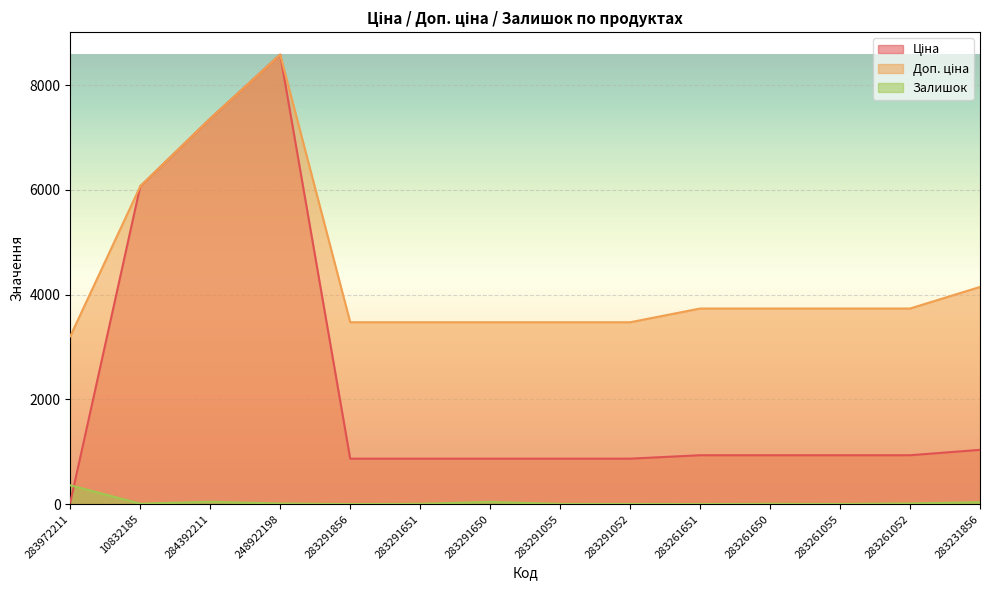

At which category is the sum across all series the highest?

248922198